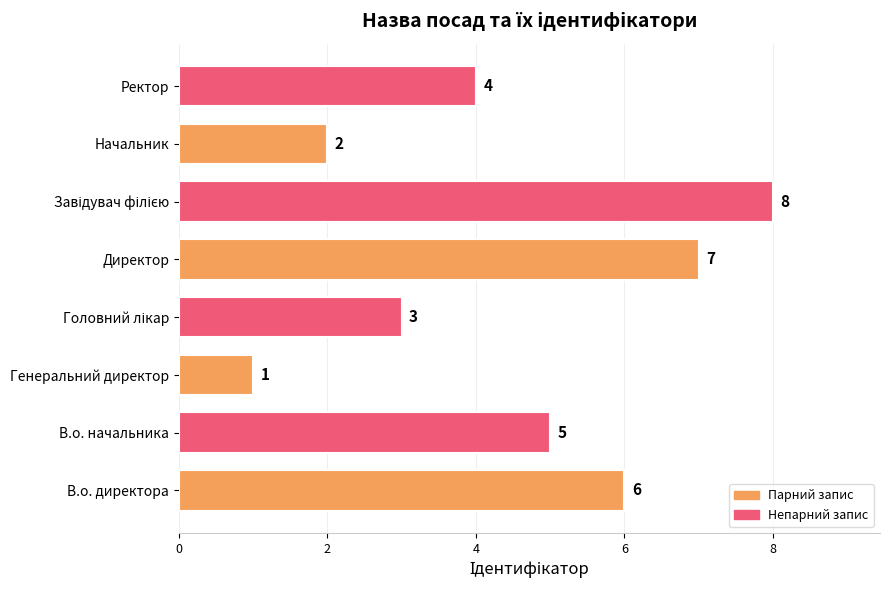

Where is the data nearest to the value 4?

Ректор